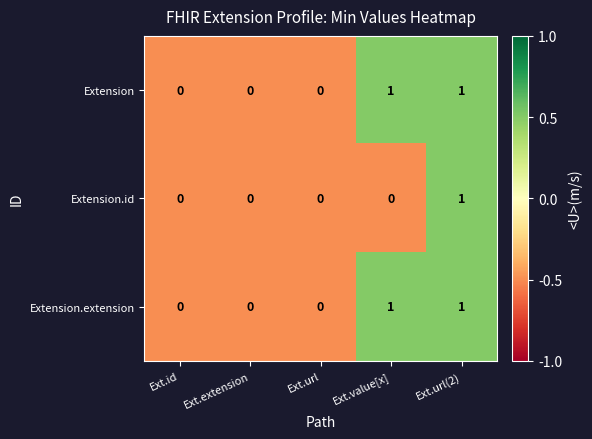

Reading left to right, what are all the values shown in this chart?

Extension: 0	0	0	1	1
Extension.id: 0	0	0	0	1
Extension.extension: 0	0	0	1	1